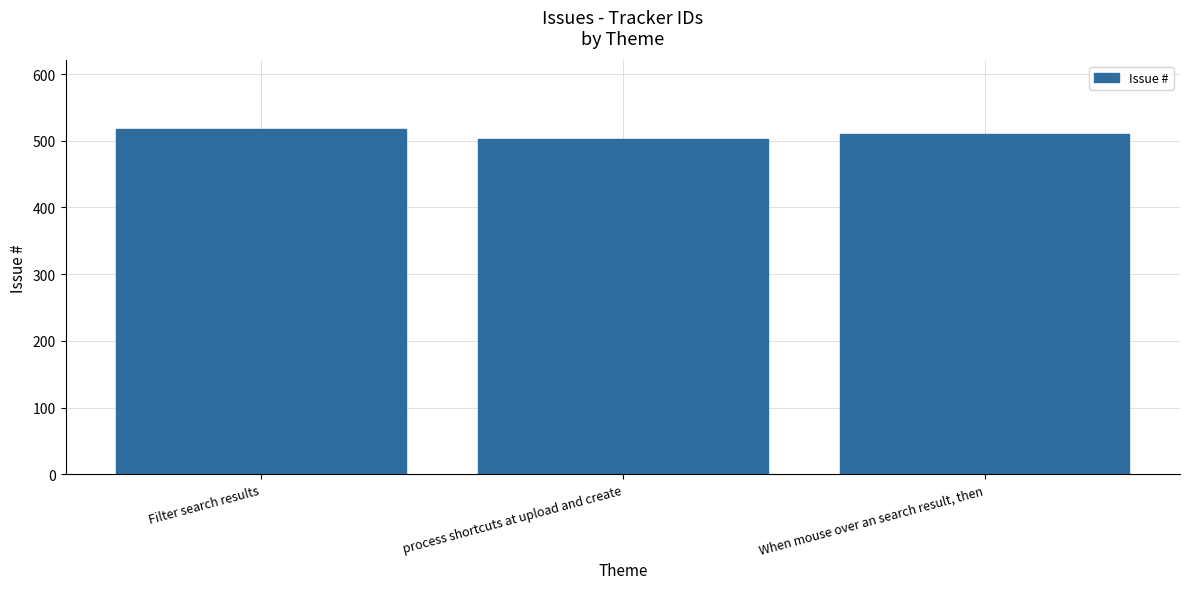

Is it true that the value at Filter search results is 517?

True